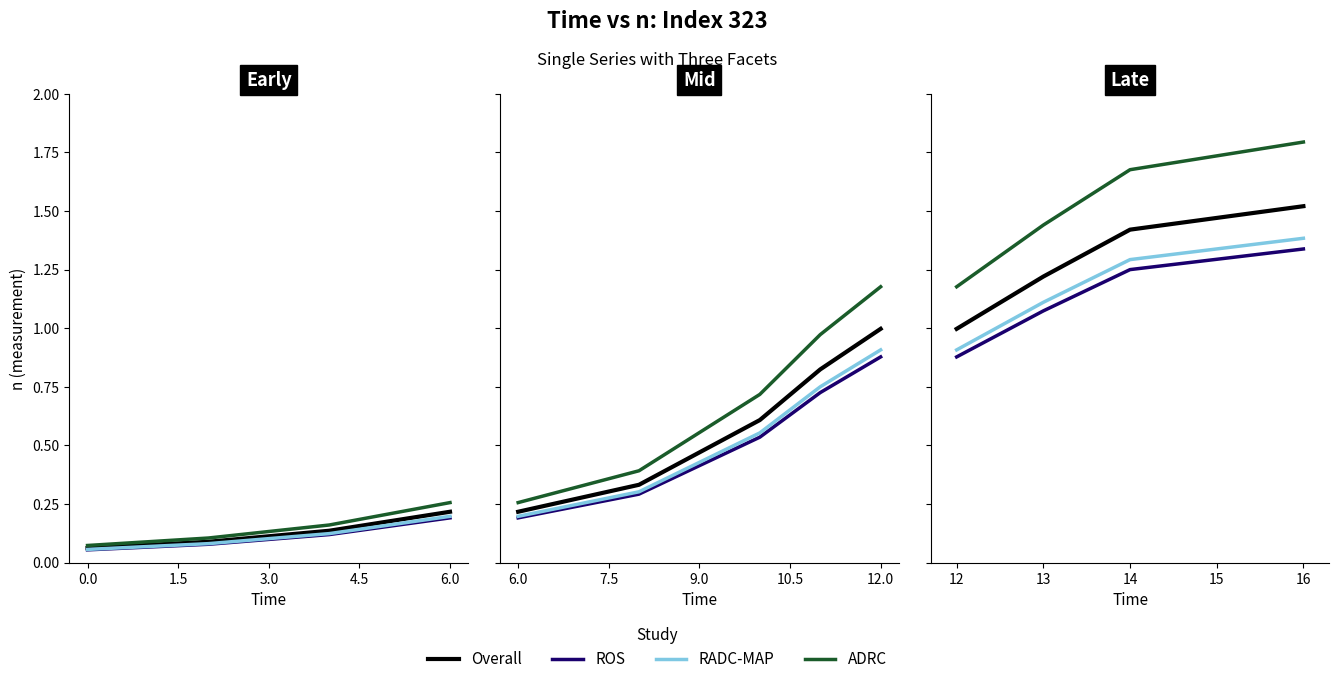

Is the value of ADRC at 0.0 greater than the value of Overall at 1.5?

No